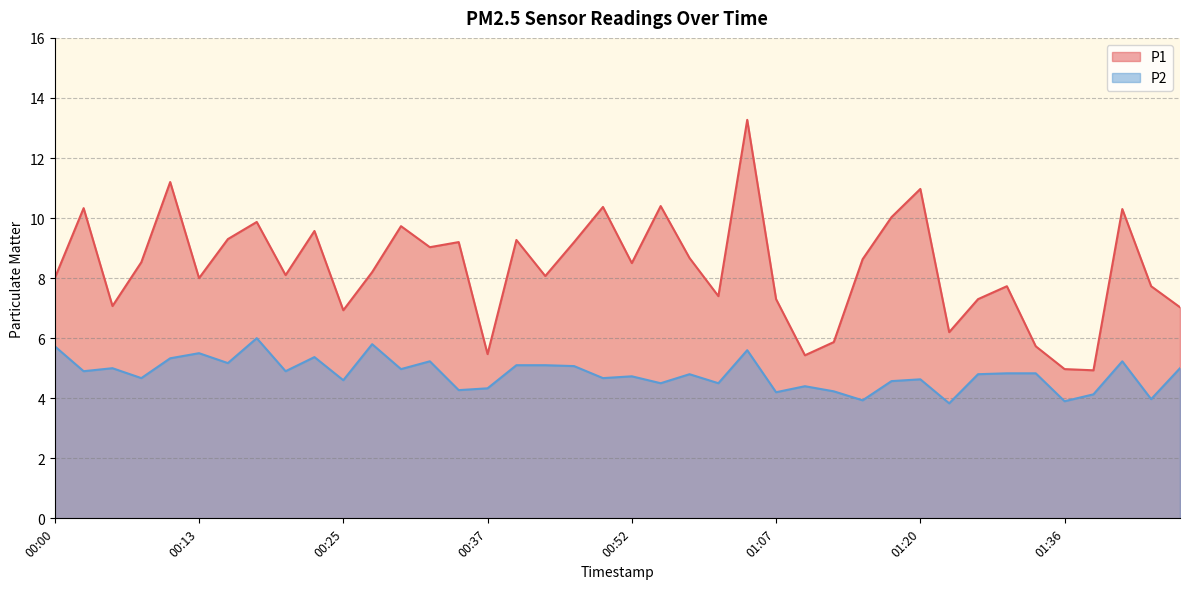

Rank the series at 00:49 from lowest to highest value.

P2, P1